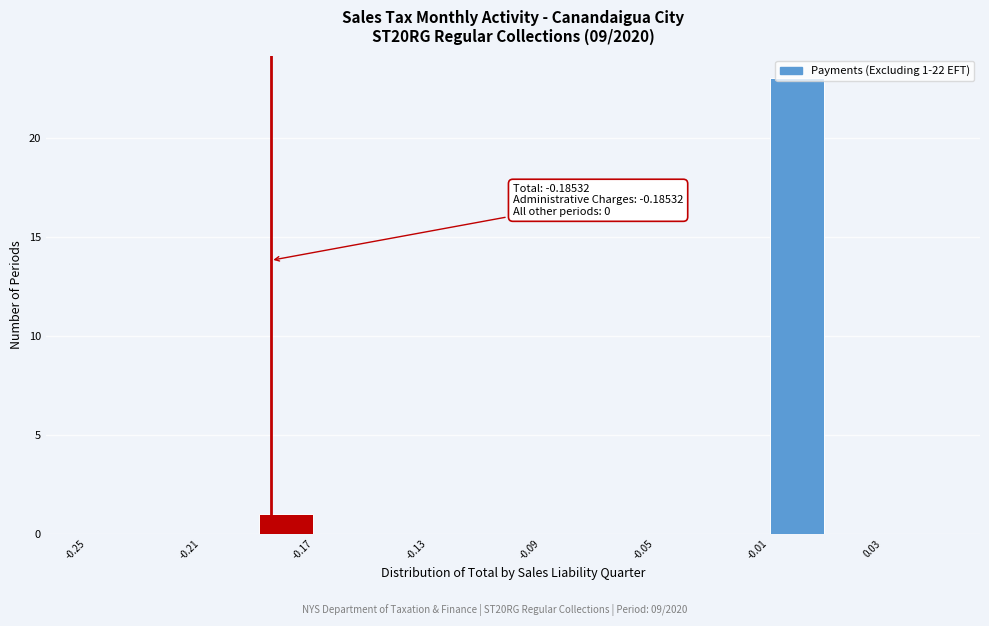

Which range on the x-axis has the tallest bar?

-0.01 to 0.01